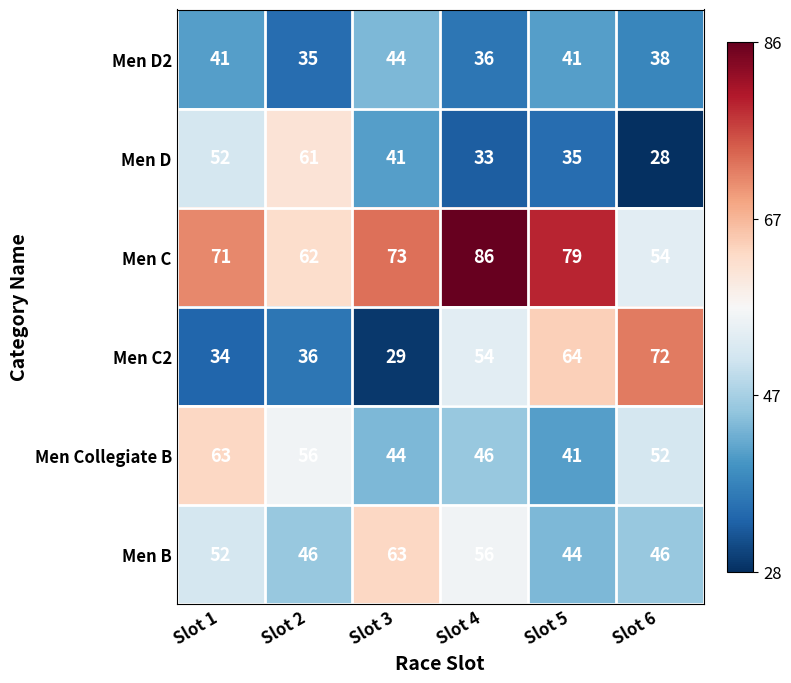

Is the value of Men C at Slot 5 greater than the value of Men D at Slot 1?

Yes